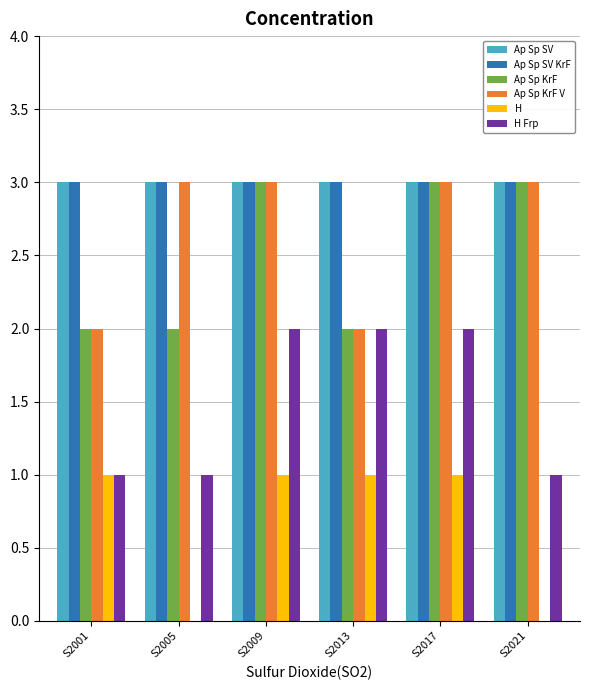

What is the highest value of the H Frp series?

2